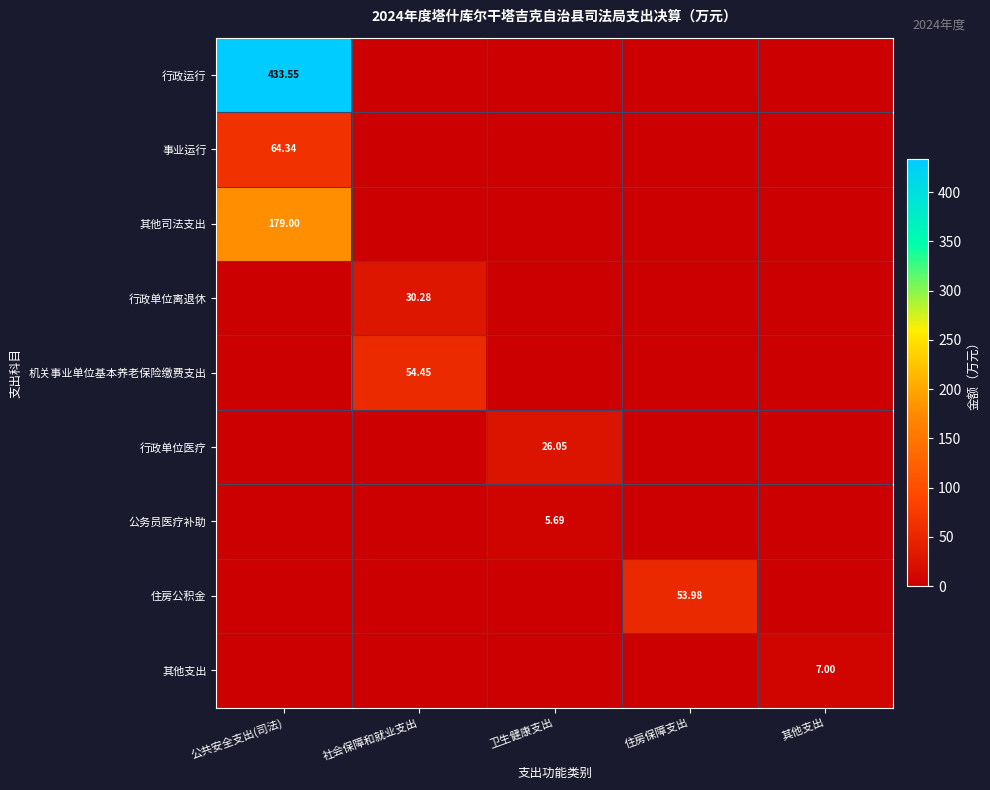

At 住房保障支出, list the series in order from largest to smallest.

住房公积金, 行政运行, 事业运行, 其他司法支出, 行政单位离退休, 机关事业单位基本养老保险缴费支出, 行政单位医疗, 公务员医疗补助, 其他支出